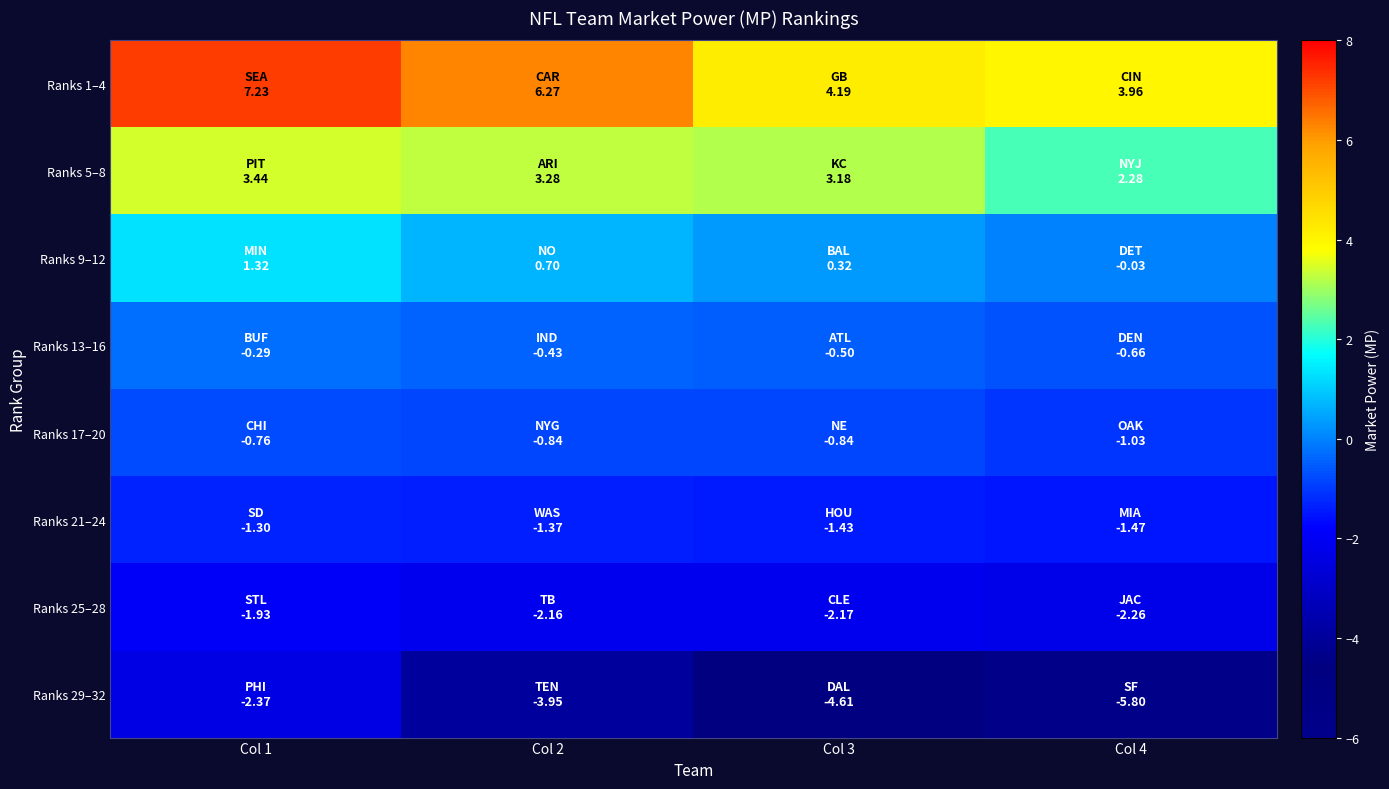

At how many categories does at least one series exceed 4?

3